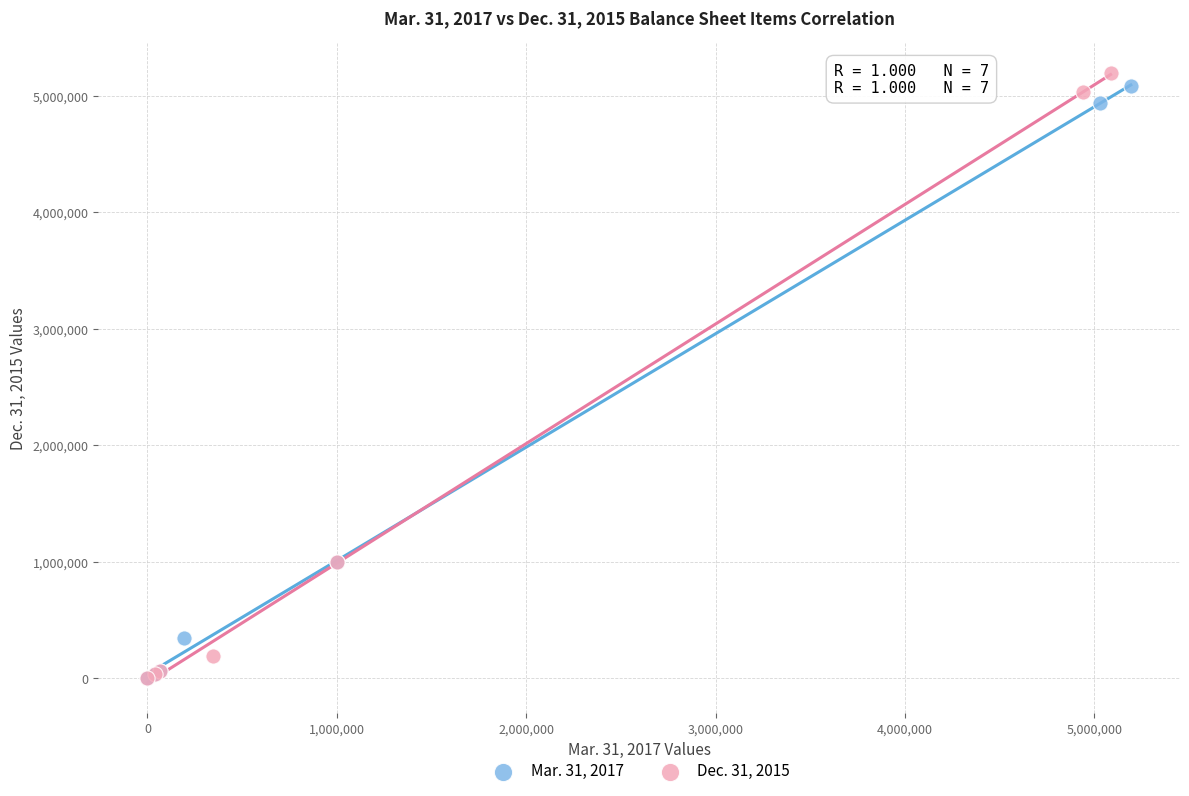

Which series reaches the maximum Y coordinate?

Dec. 31, 2015